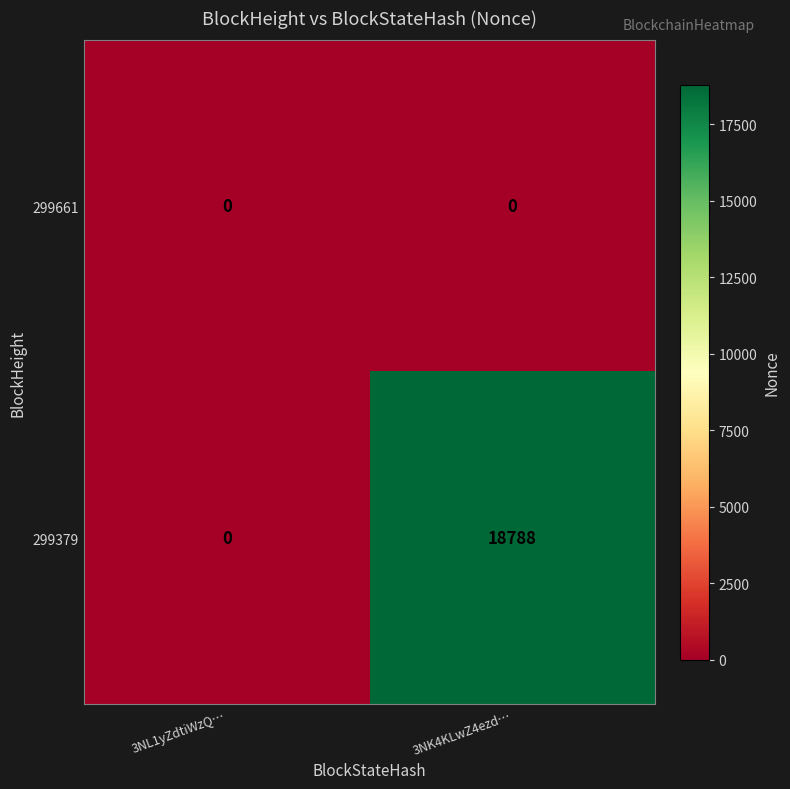

Which series has the largest total across all categories?

299379